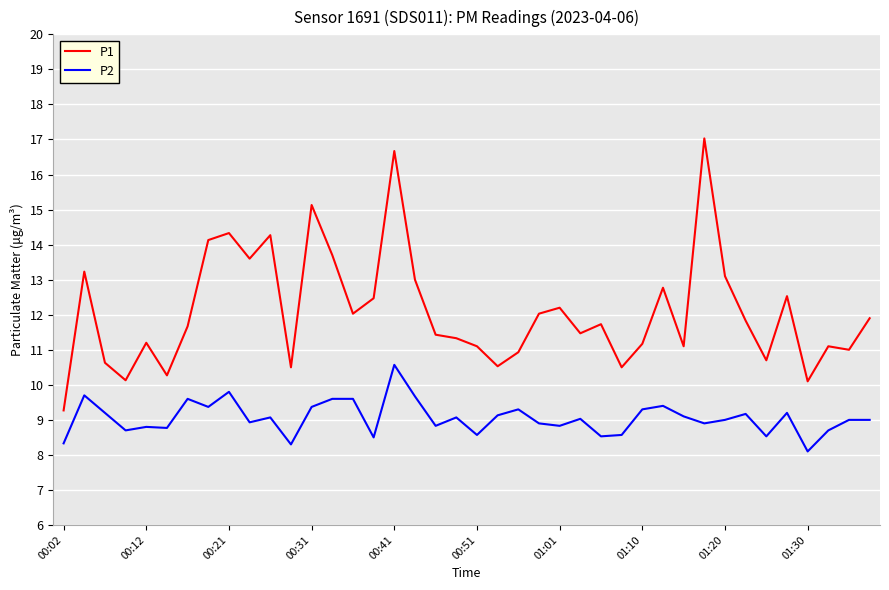

Rank the series by their average value, from highest to lowest.

P1, P2